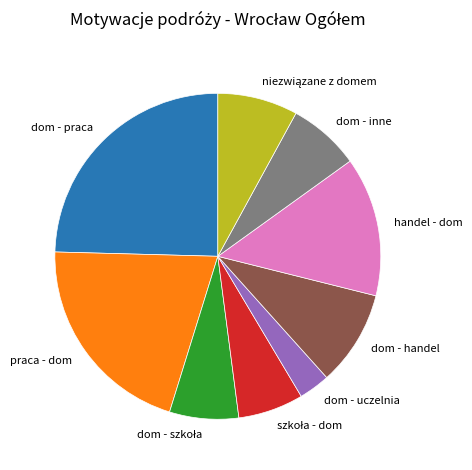

Combined, do dom - inne and handel - dom account for over 50%?

No